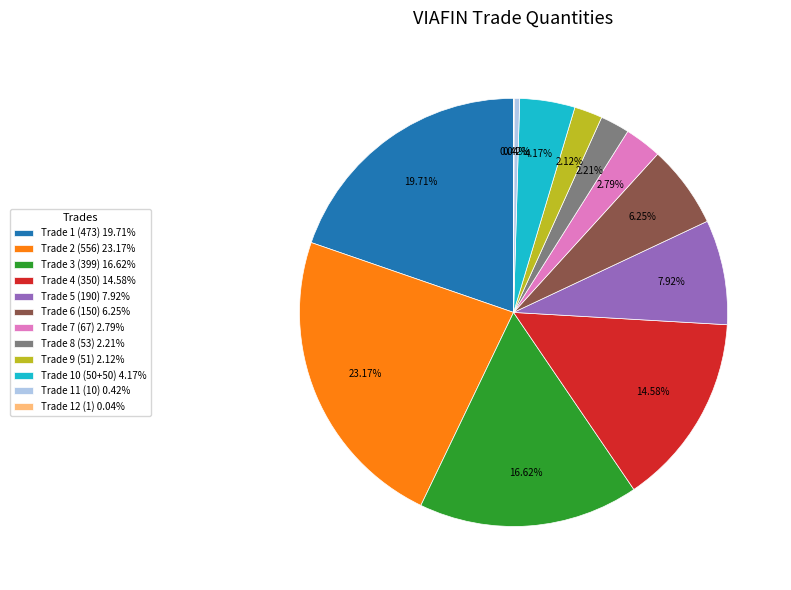

Which slice is the largest?

Trade 2 (556) 23.17%